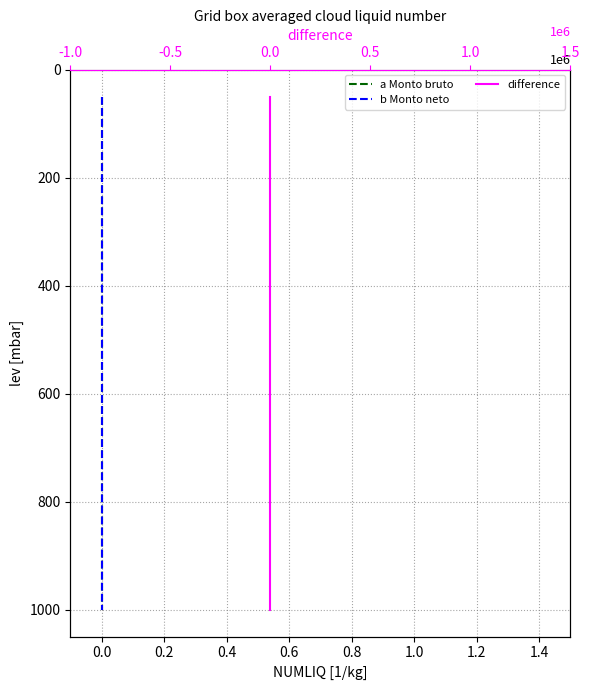

True or false: a Monto bruto and b Monto neto cross at least once.

False